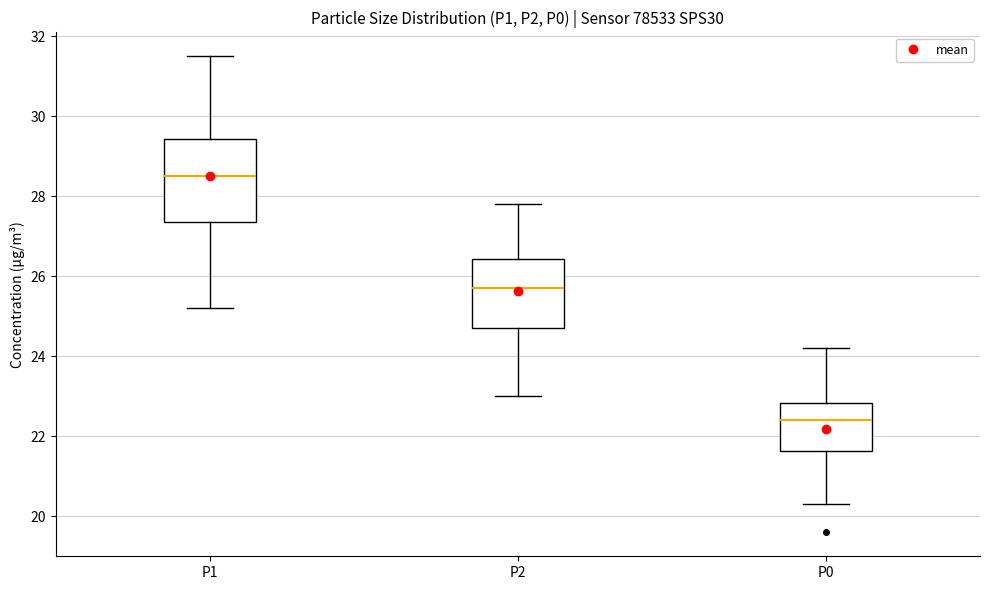

Where does the median line of the box for P0 sit on the y-axis? The values are not printed on the chart, so give them approximately, as read against the axis.

22.4